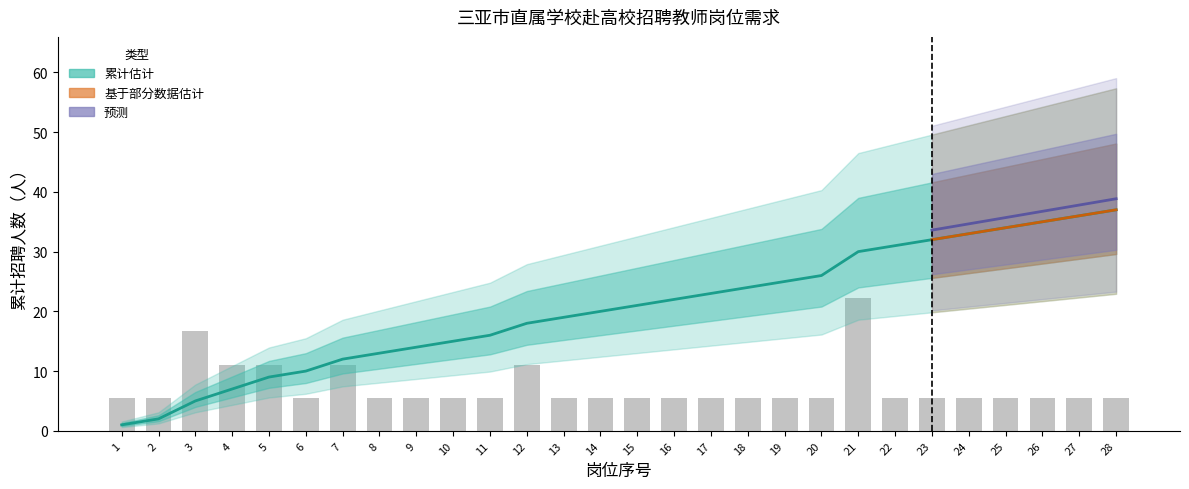

Where is 招聘岗位 nearest to the value 19?

13